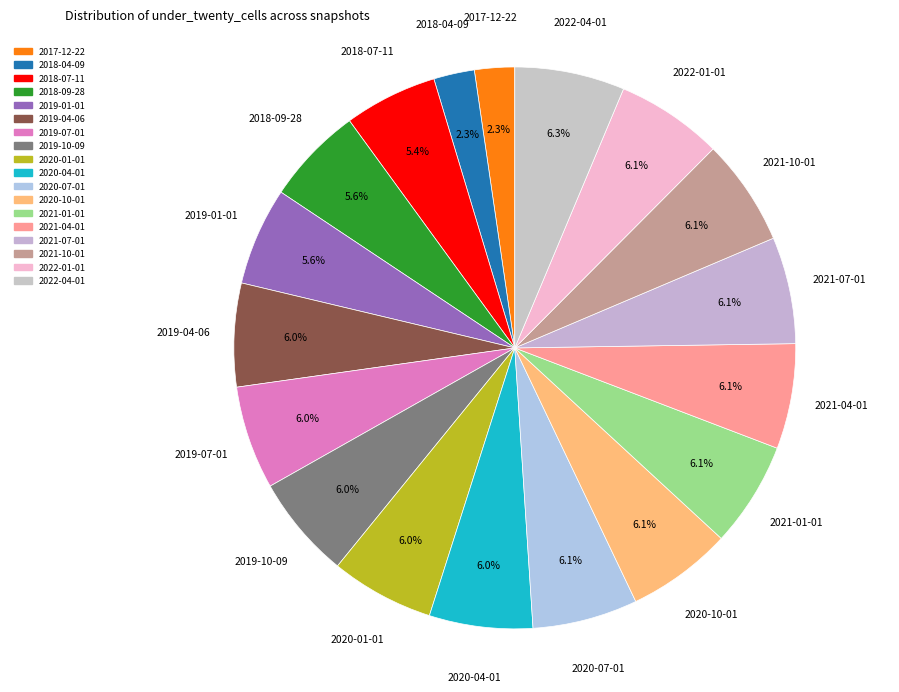

Approximately how many times larger is the value at 2020-01-01 compared to 2021-10-01?

1.0